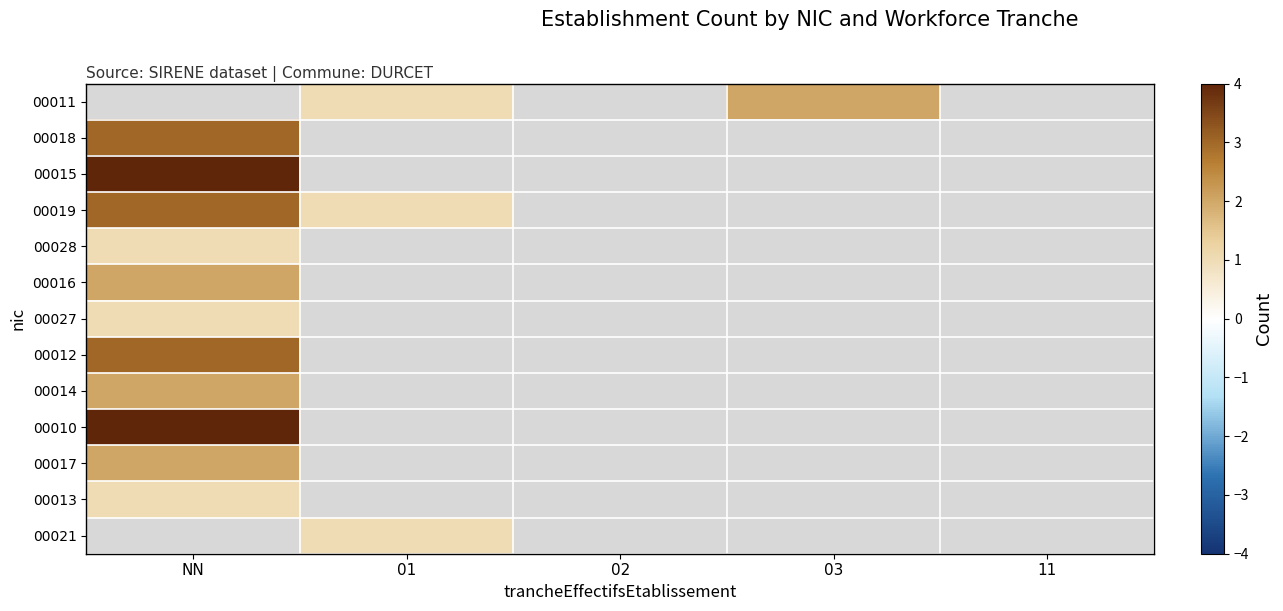

Is the value of 00010 at 02 greater than the value of 00021 at 02?

No